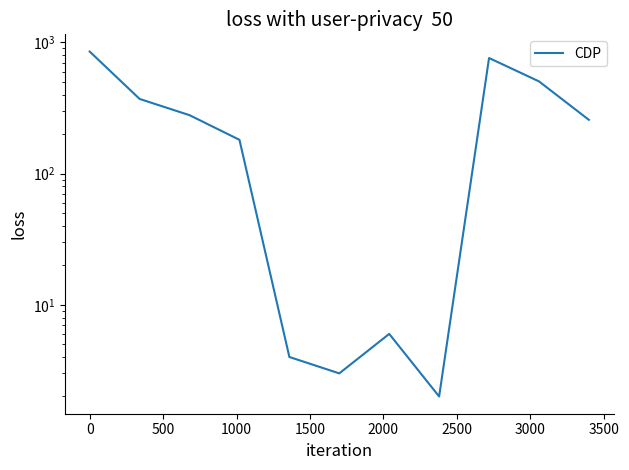

The value at 3000 is 1. True or false?

False